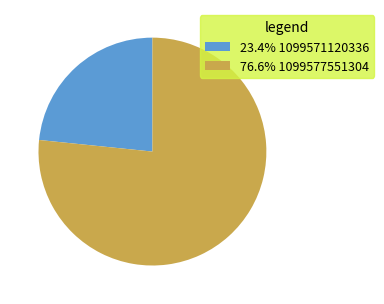

Does any single category account for the majority?

Yes